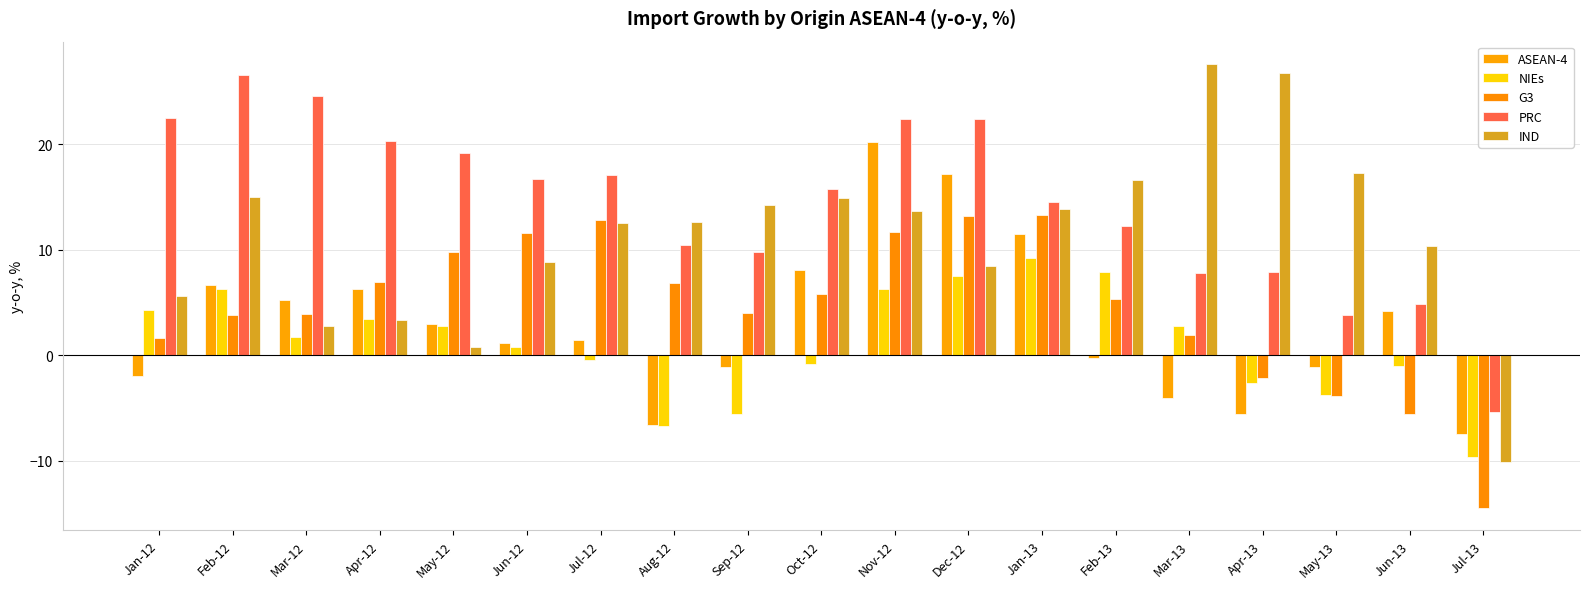

Which series has the largest total across all categories?

PRC